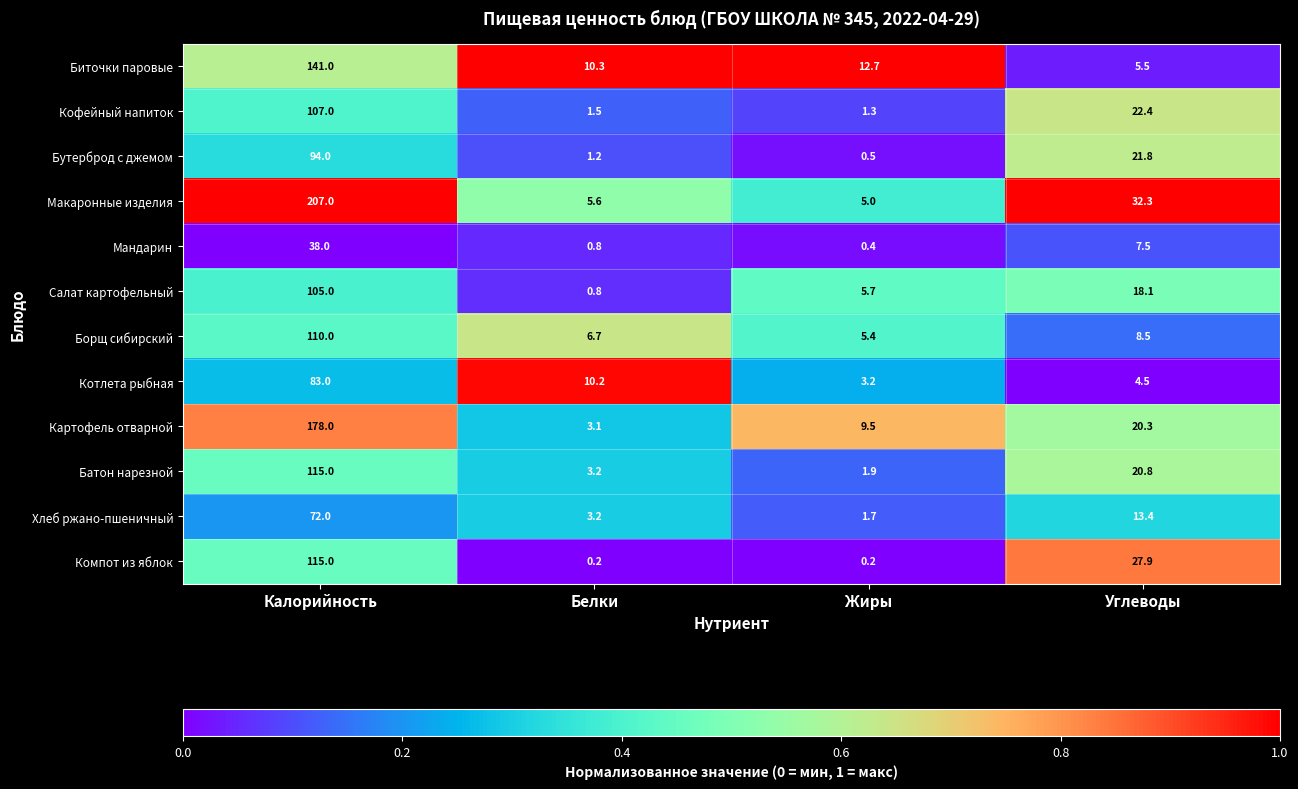

Which series changed the most between Калорийность and Белки?

Макаронные изделия